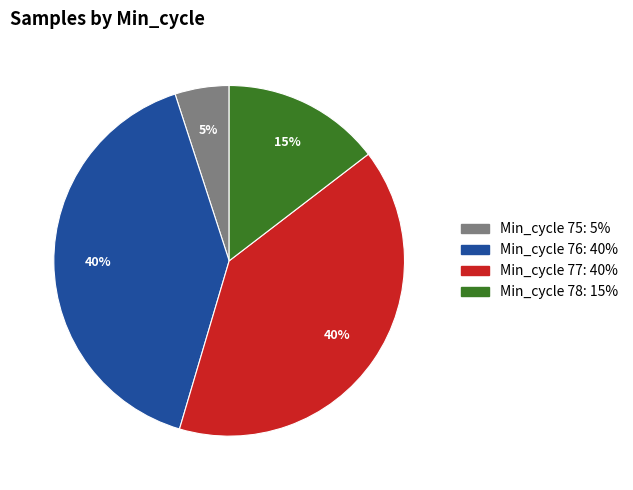

To the nearest percent, what is the difference between the largest and smallest slice percentages?

35%